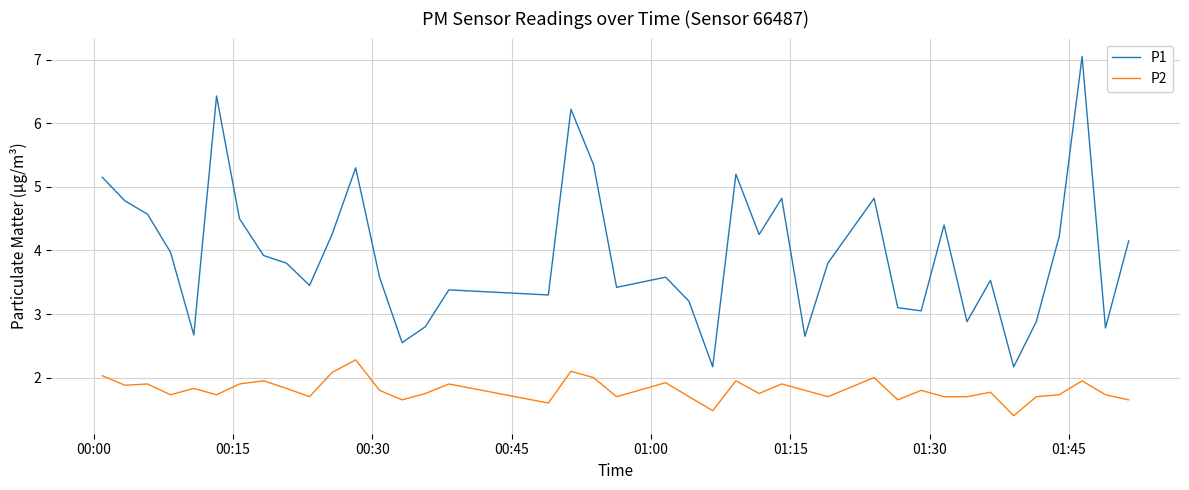

What is the difference between the maximum and minimum values in the P2 series?

0.9